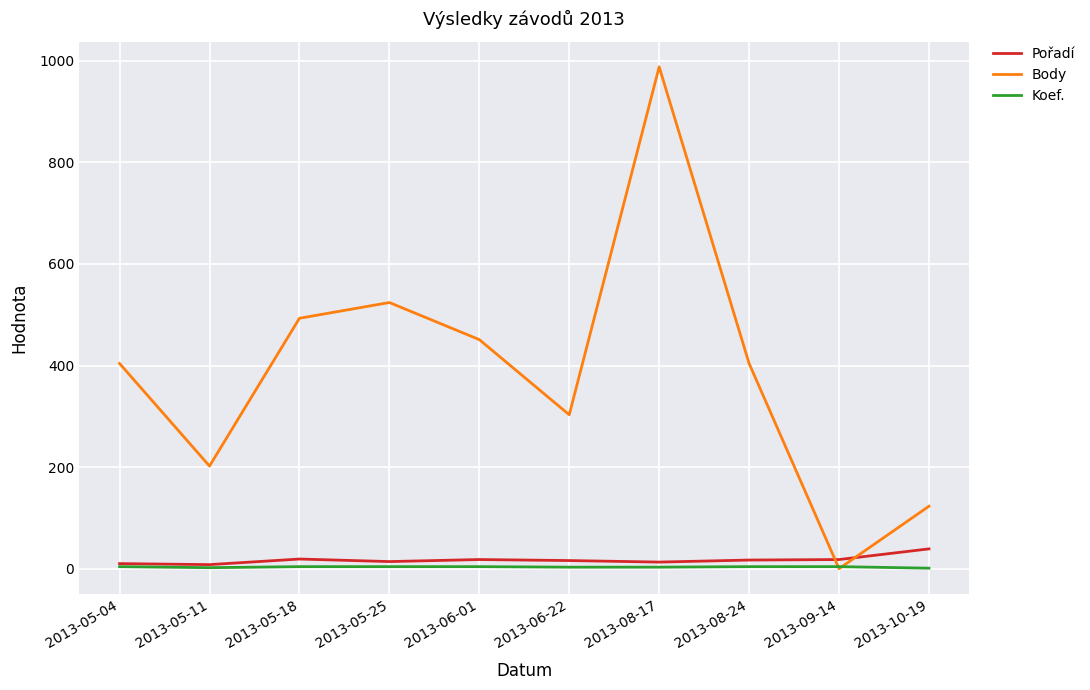

Count the number of categories in the chart.

10